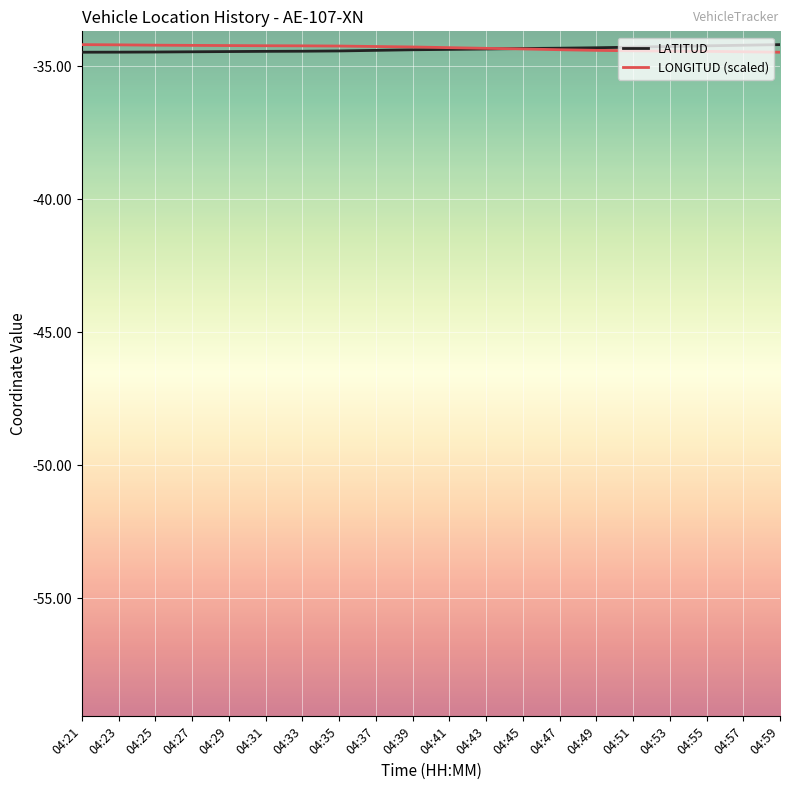

What is the total value across all series at 04:31?

-68.7